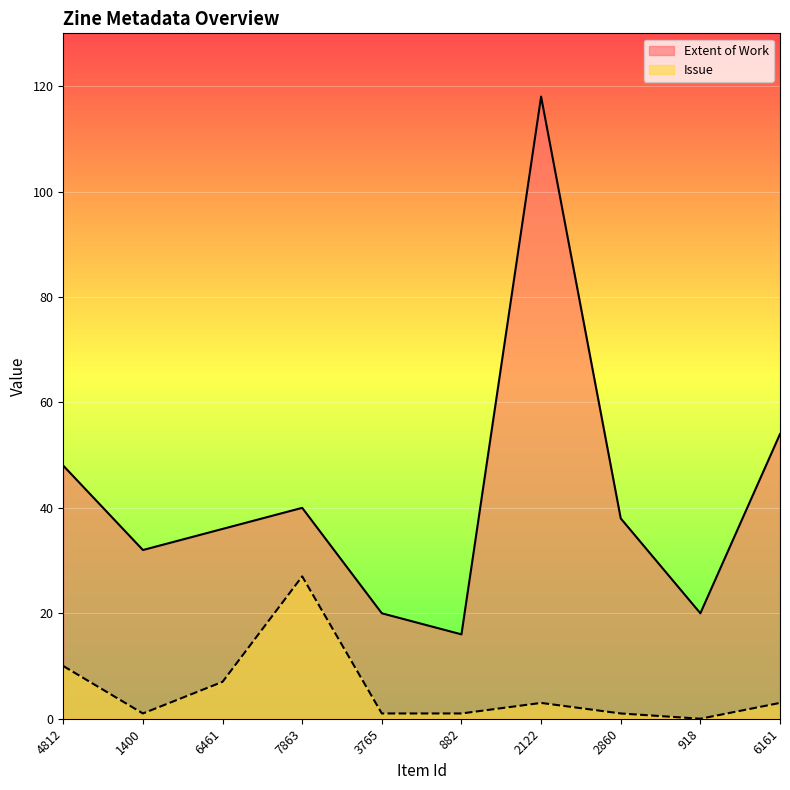

What is the difference between the Issue values at 6461 and 7863?

20